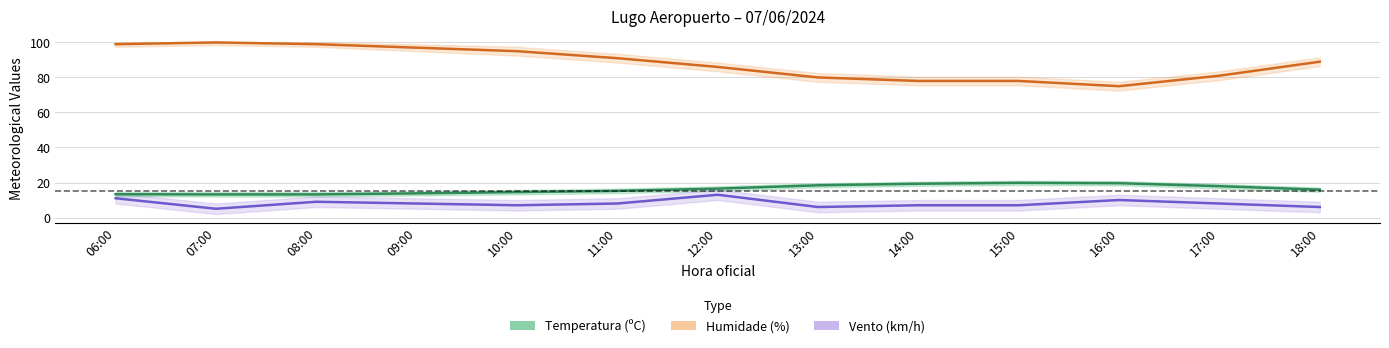

What are all the series names shown in the legend?

Temperatura (ºC), Humidade (%), Vento (km/h)